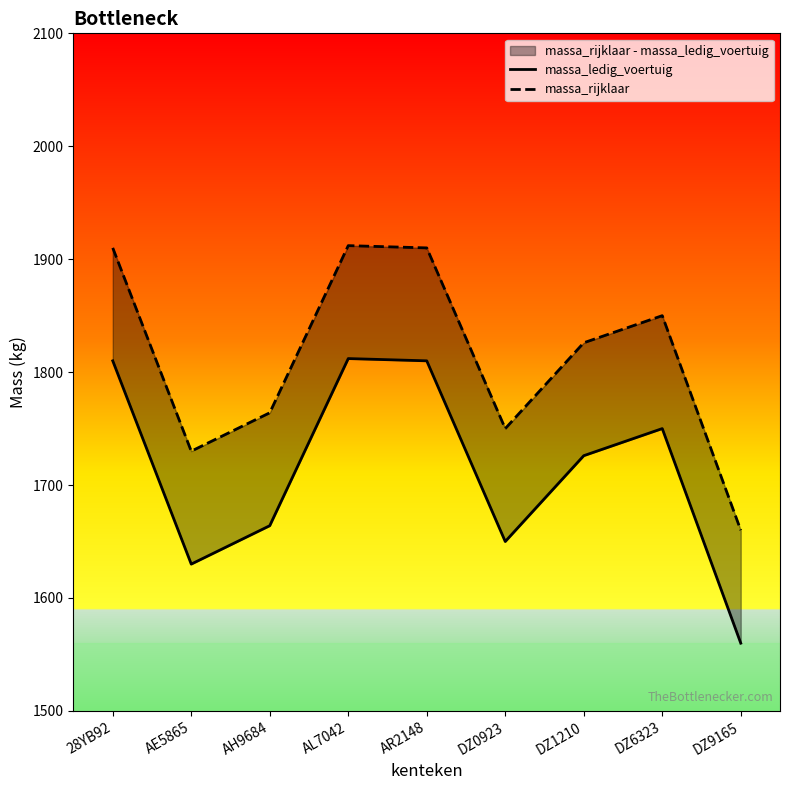

List the labels in order of massa_rijklaar value, largest first.

AL7042, 28YB92, AR2148, DZ6323, DZ1210, AH9684, DZ0923, AE5865, DZ9165